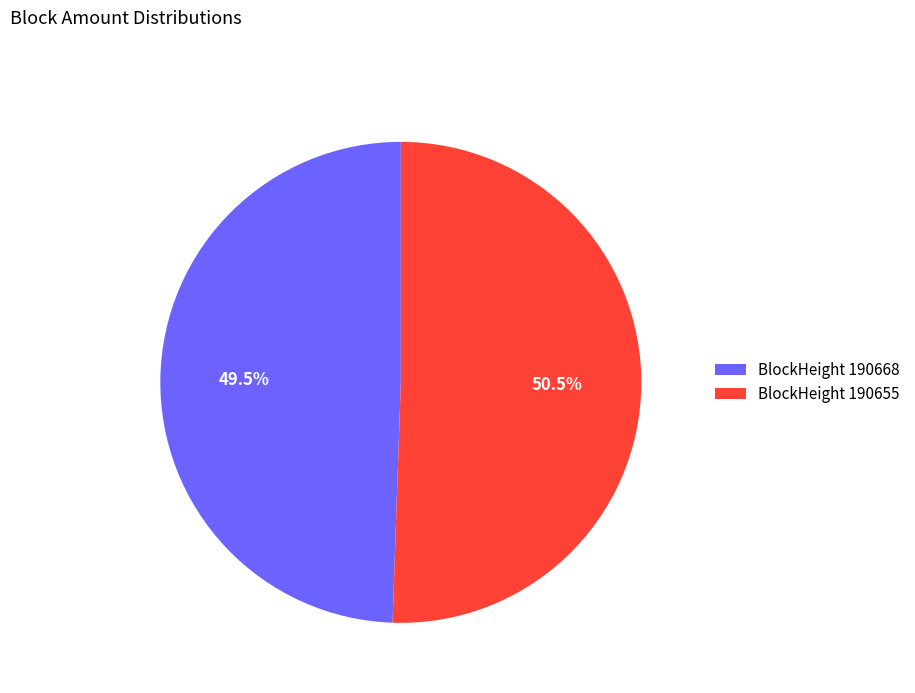

What is the majority slice?

BlockHeight 190655